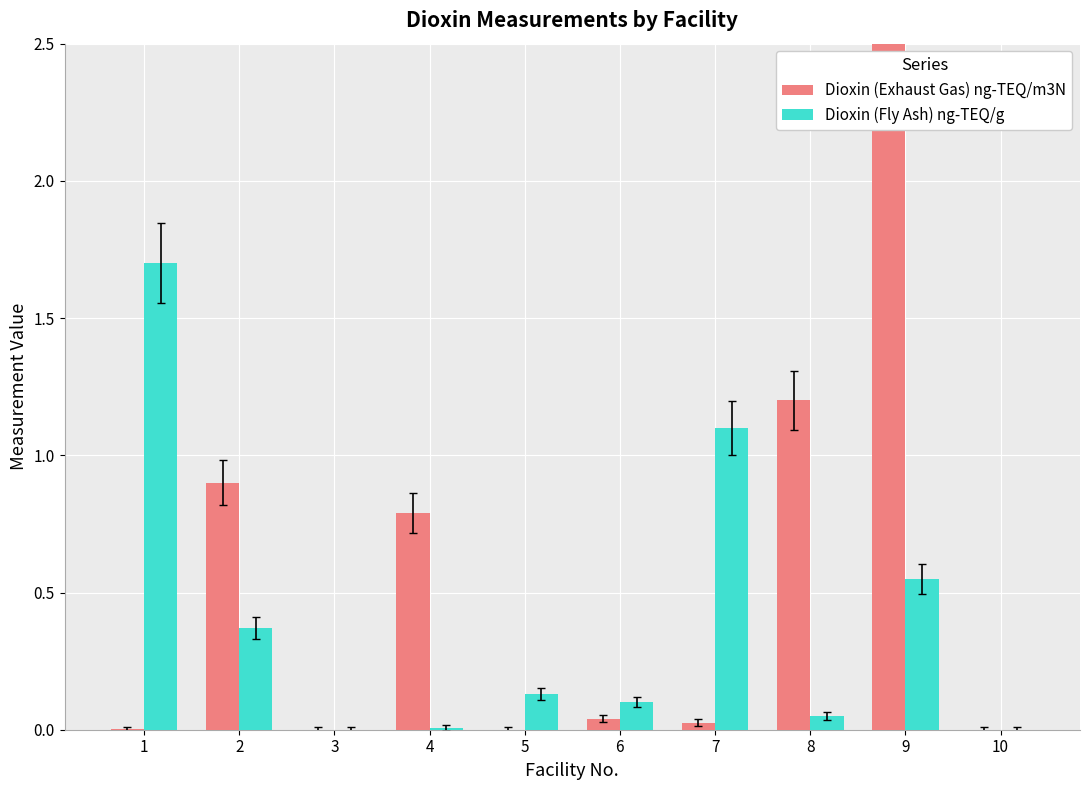

Reading left to right, extract all data points from this chart.

Dioxin (Exhaust Gas) ng-TEQ/m3N: 1=0.0	2=0.9	3=0.0	4=0.8	5=0.0	6=0.0	7=0.0	8=1.2	9=3.8	10=0.0
Dioxin (Fly Ash) ng-TEQ/g: 1=1.7	2=0.4	3=0.0	4=0.0	5=0.1	6=0.1	7=1.1	8=0.0	9=0.6	10=0.0